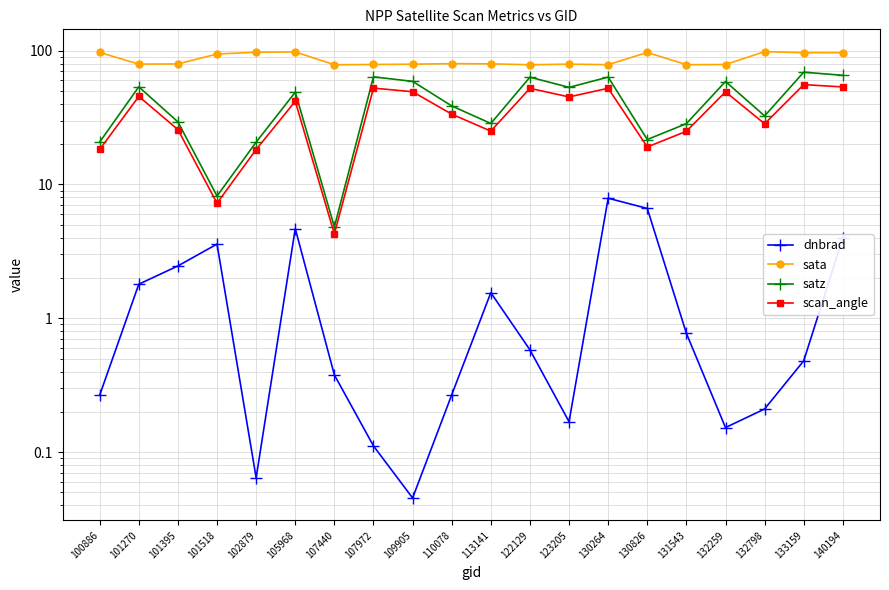

In sata, how many points are higher than both neighbors (excluding endpoints)?

5